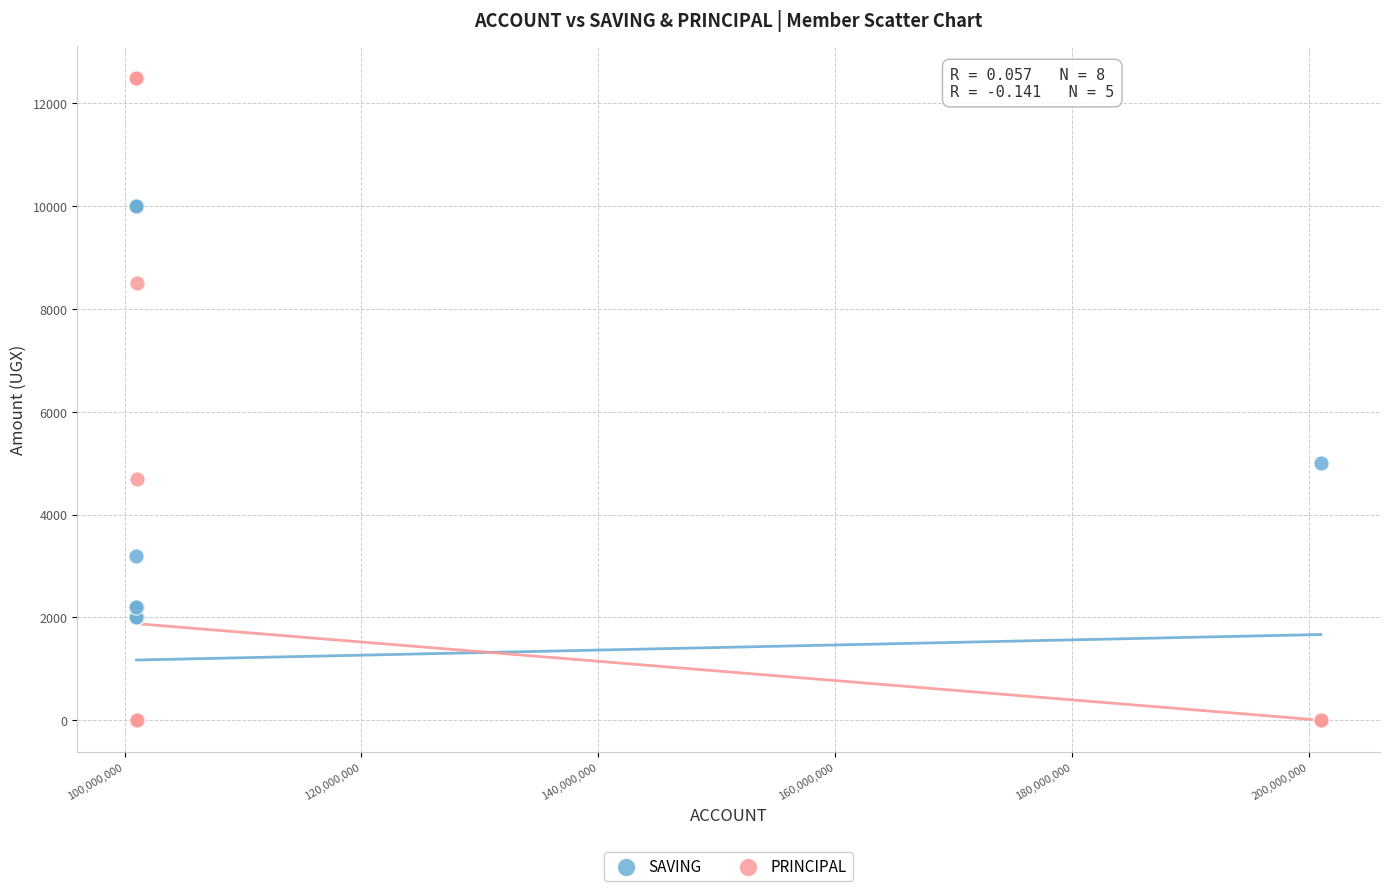

What are all the series names shown in the legend?

SAVING, PRINCIPAL